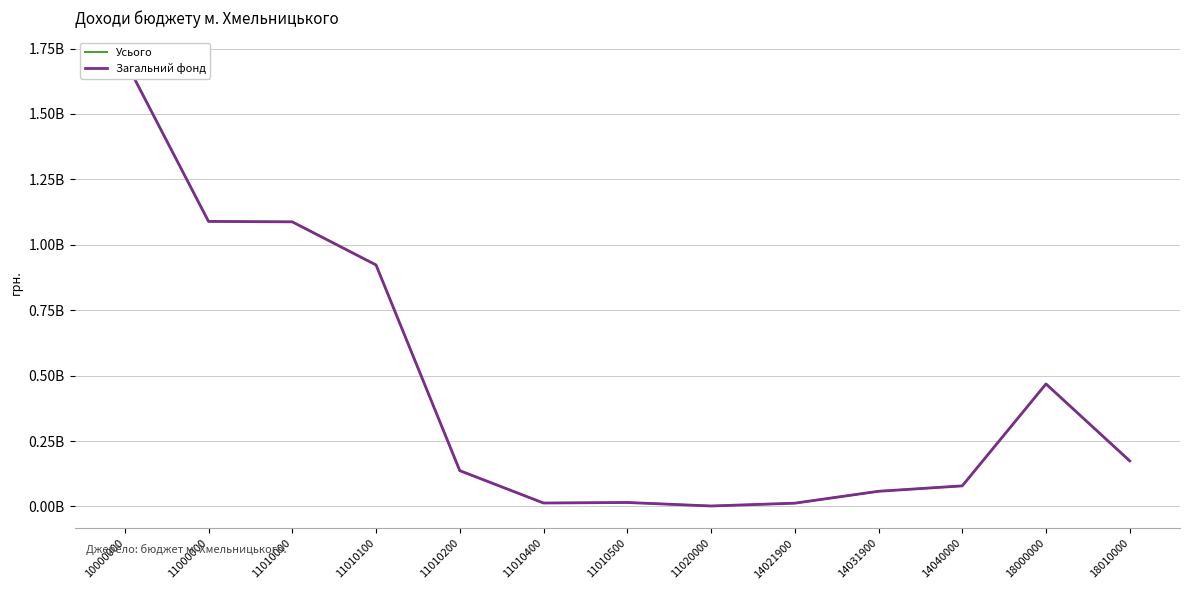

What is the maximum value for Усього?

1706594360